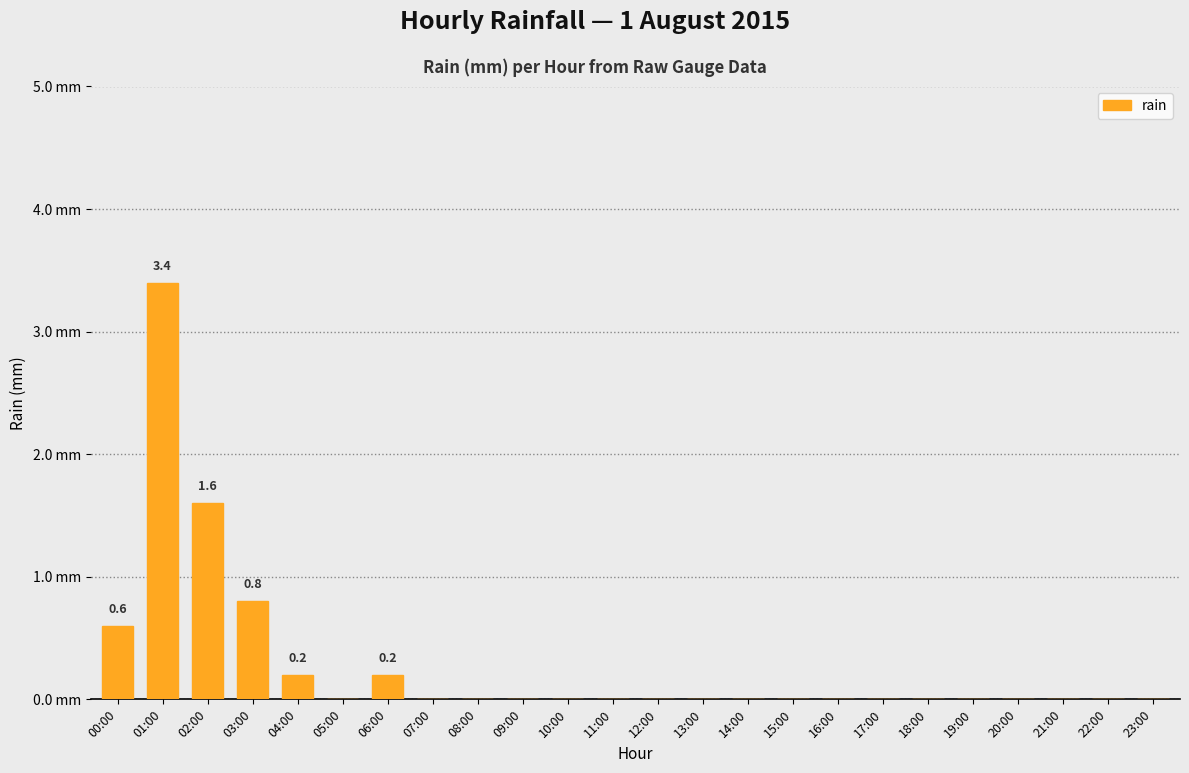

Are the bars horizontal?

No